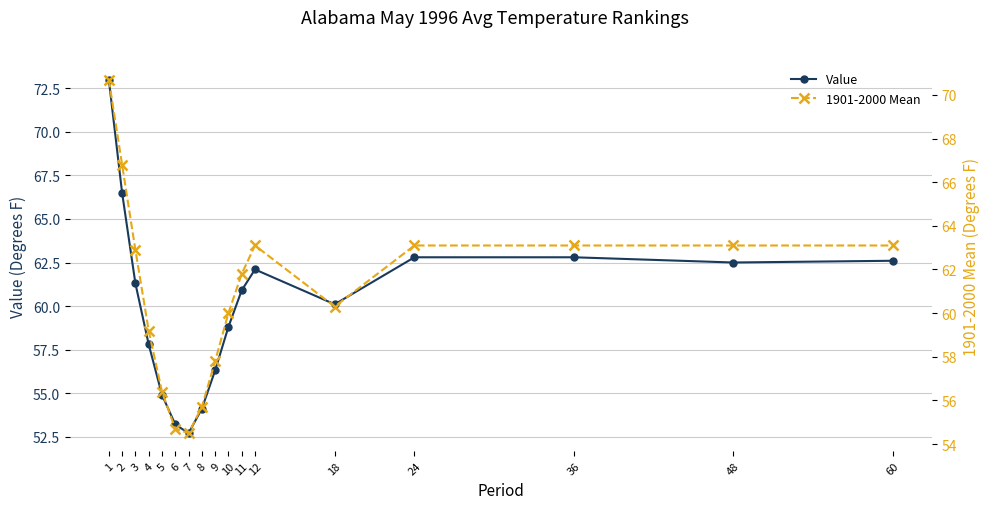

Which series changed the most between 1 and 11?

Value